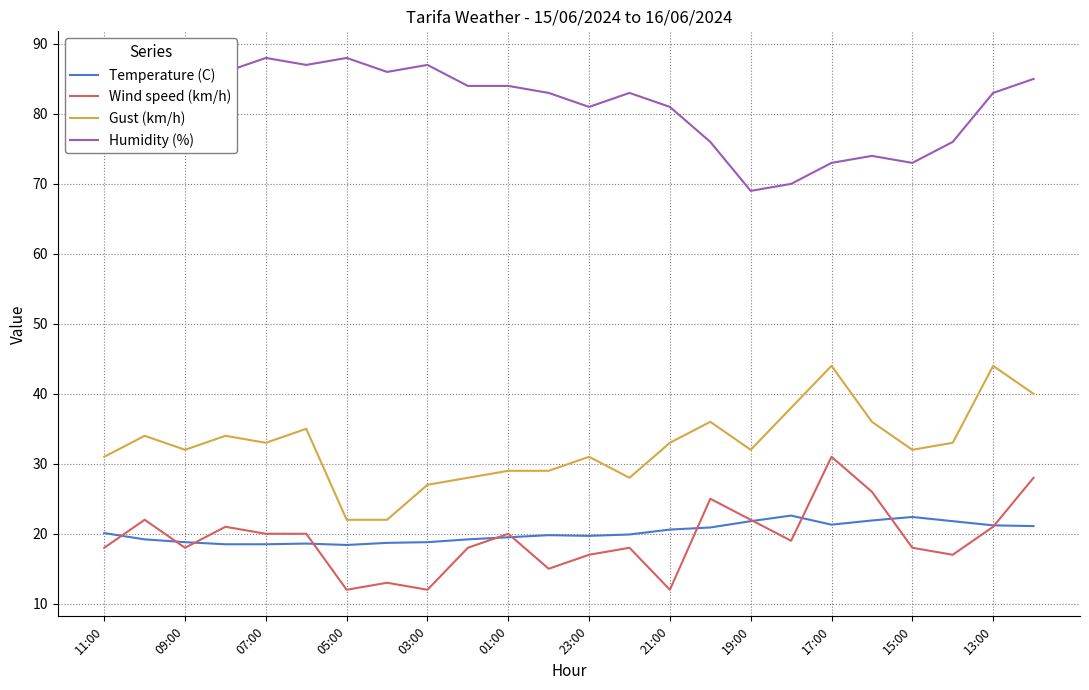

Which series has the largest total across all categories?

Humidity (%)